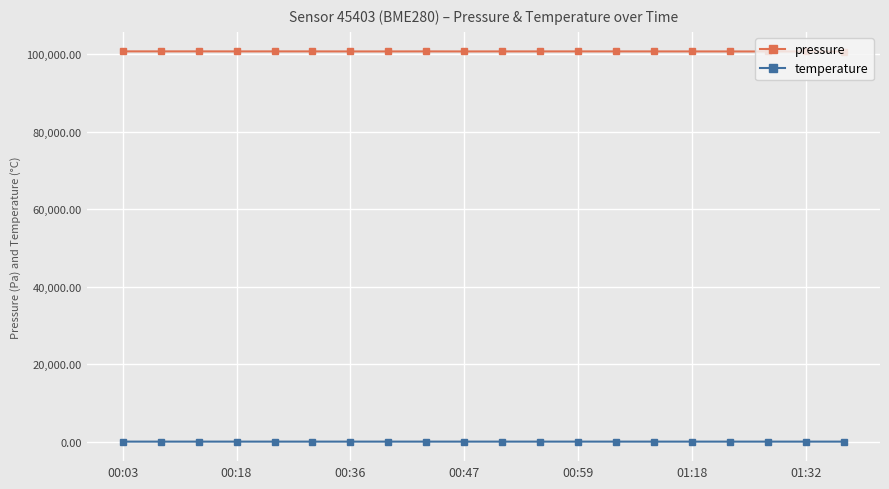

True or false: pressure has more than 1 points higher than both neighbors.

True